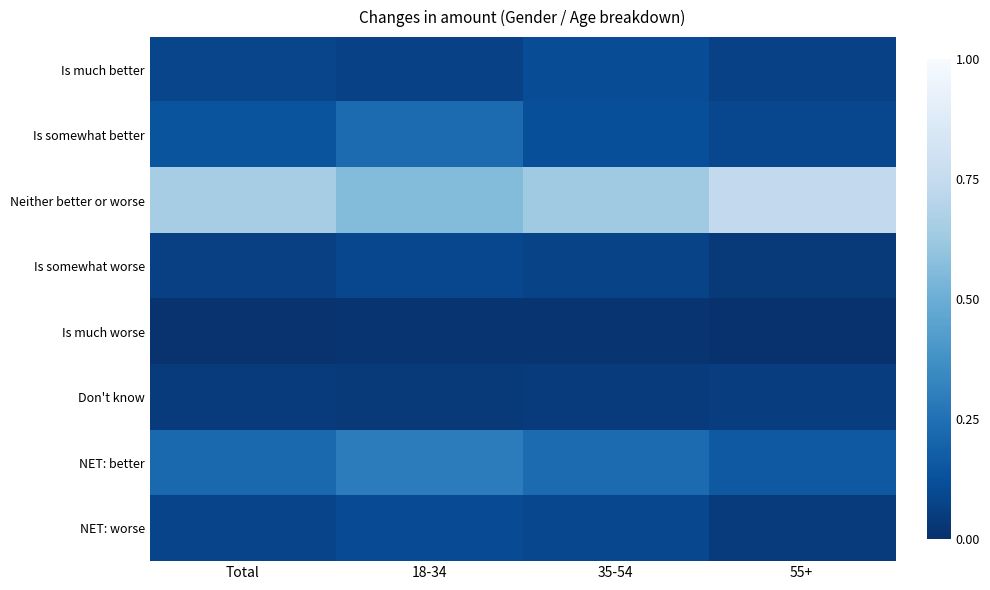

At which category is the sum across all series the highest?

18-34